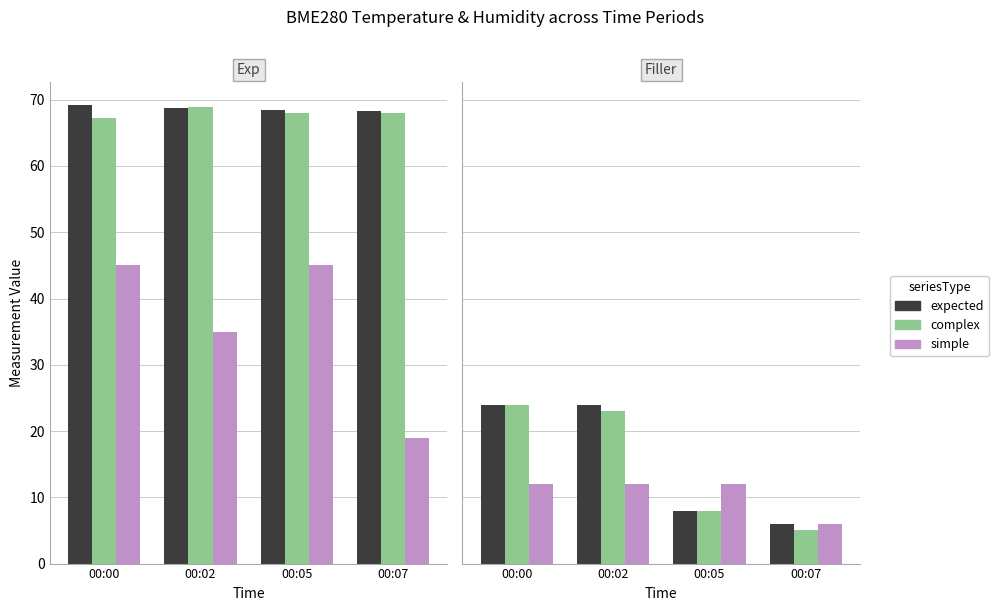

Which has a higher value, 00:07 or 00:00?

00:00